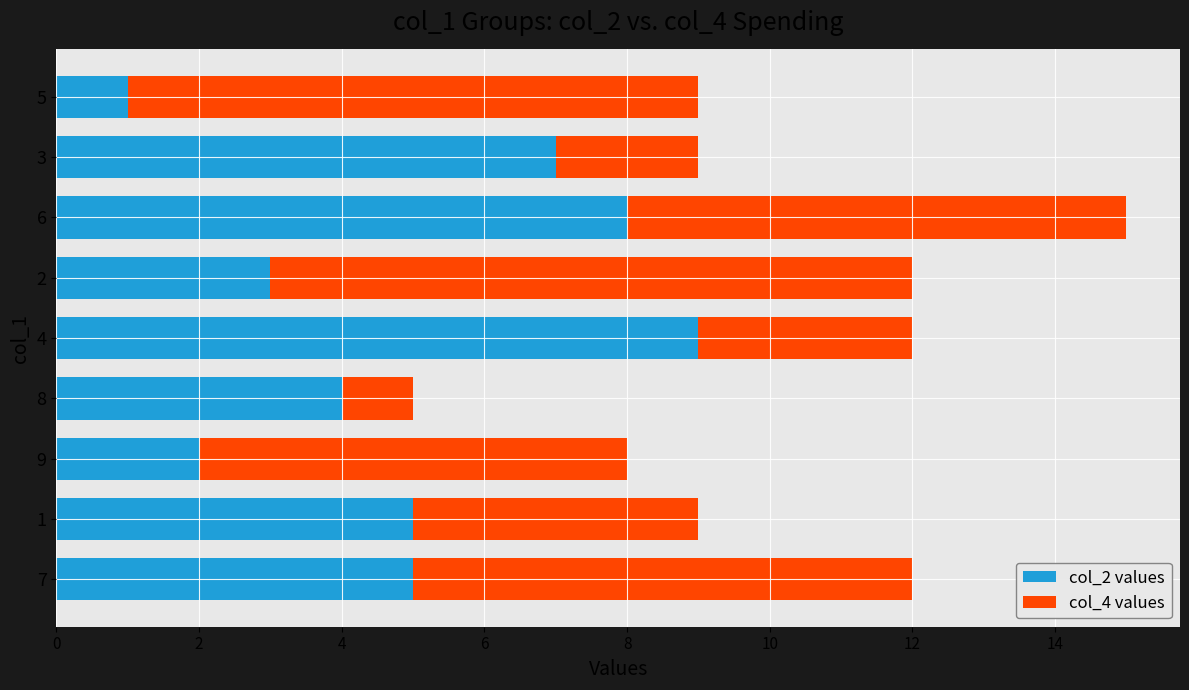

The col_2 values series shows 1 at 8. True or false?

False